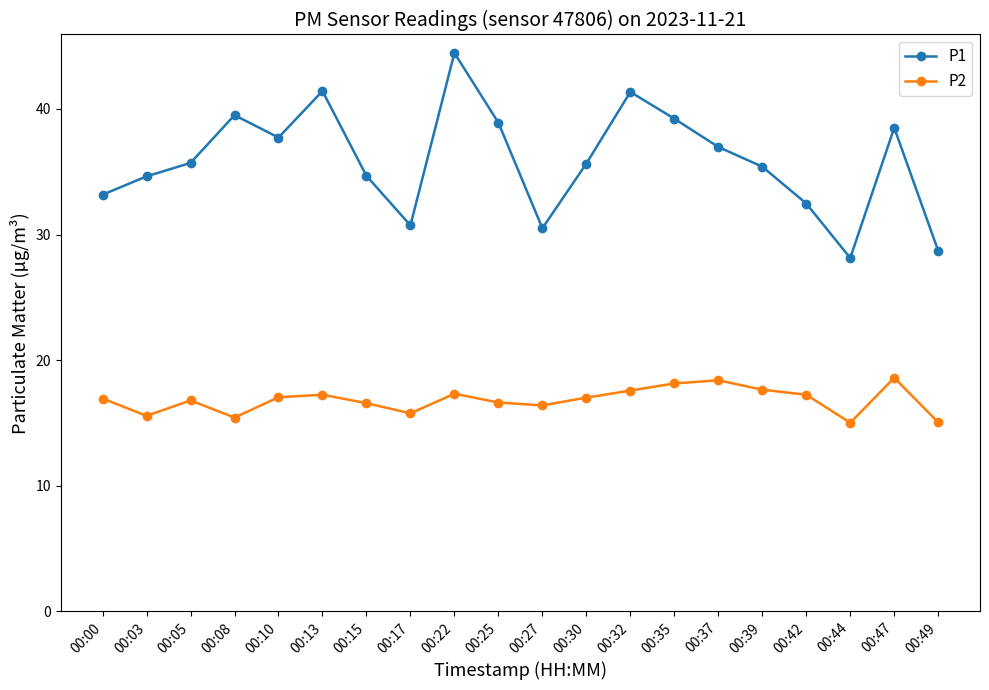

Which series has the largest total across all categories?

P1